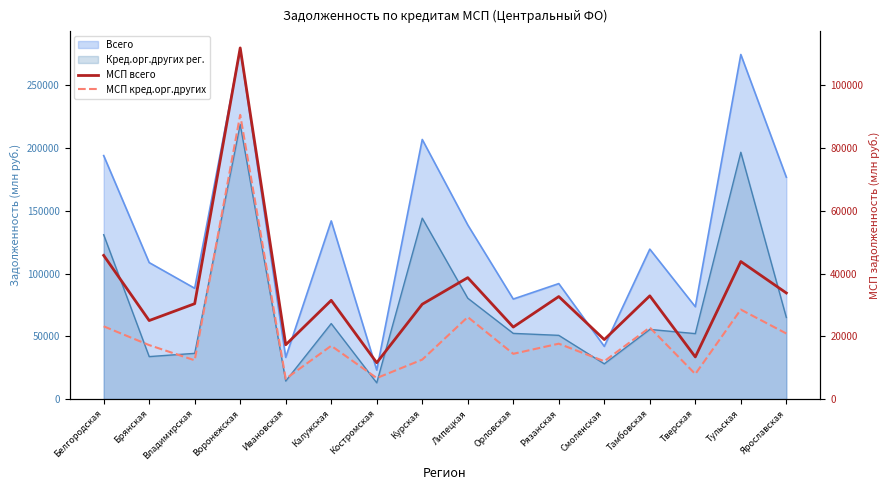

What is the average value of the МСП кред.орг.других series?

21018